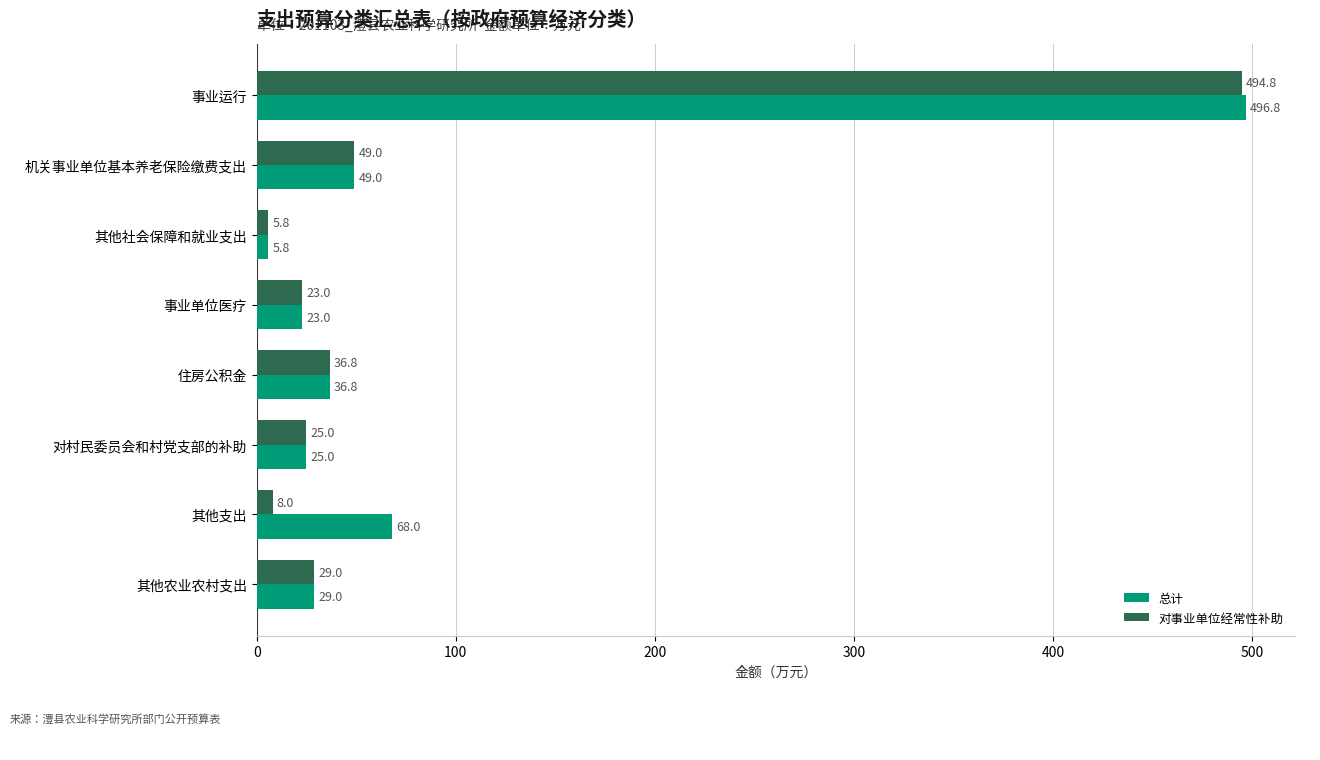

The 总计 series shows 49.0 at 机关事业单位基本养老保险缴费支出. True or false?

True